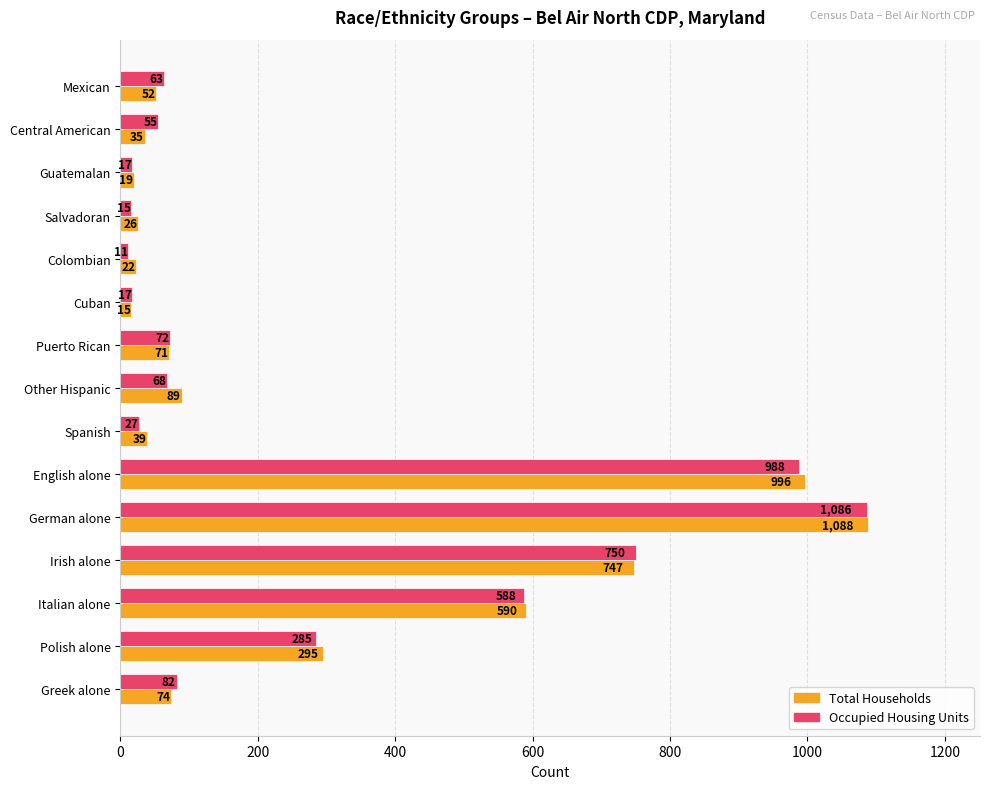

The value of Total Households at Irish alone is 365. True or false?

False